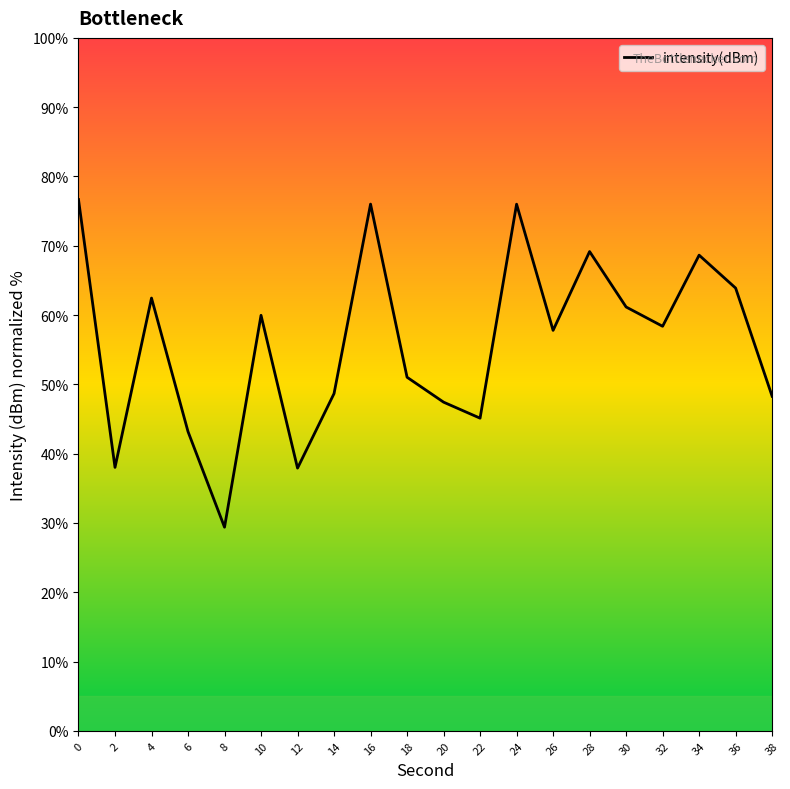

What is the difference between the second highest and minimum values?

46.6